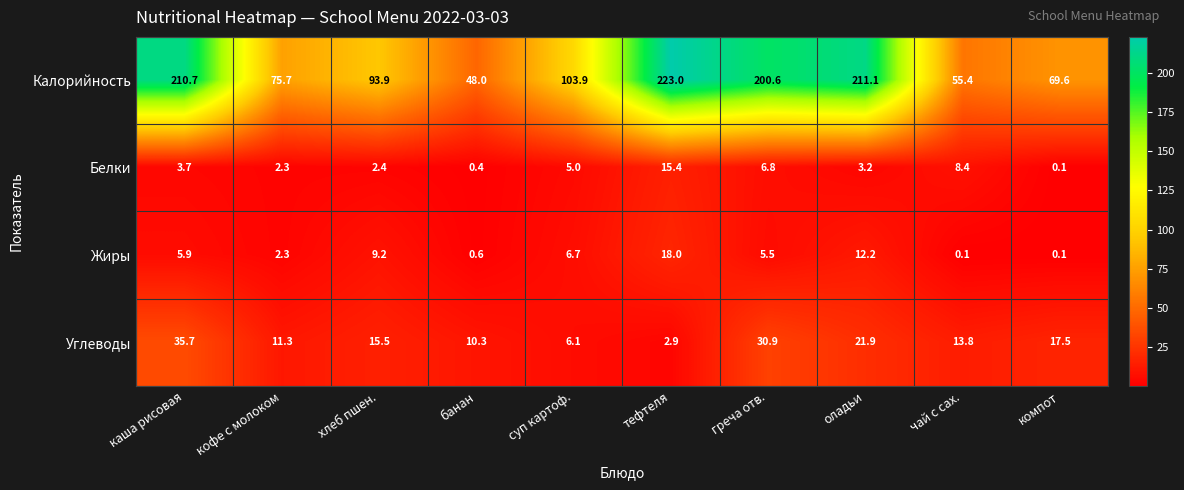

How many series are shown in this chart?

4